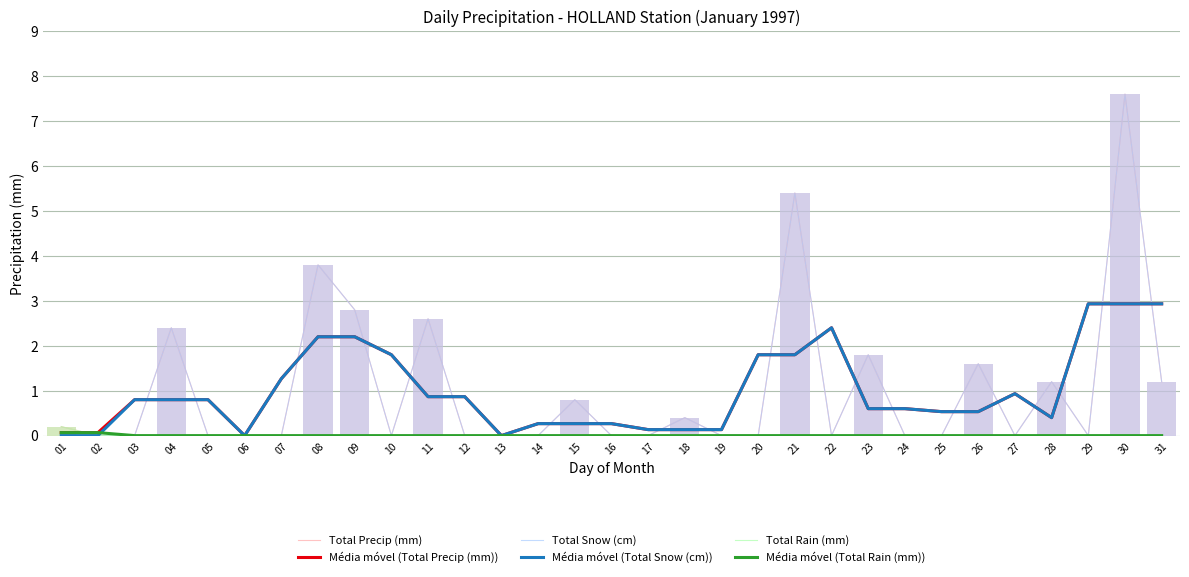

At which category does the chart reach its minimum across all series?

02